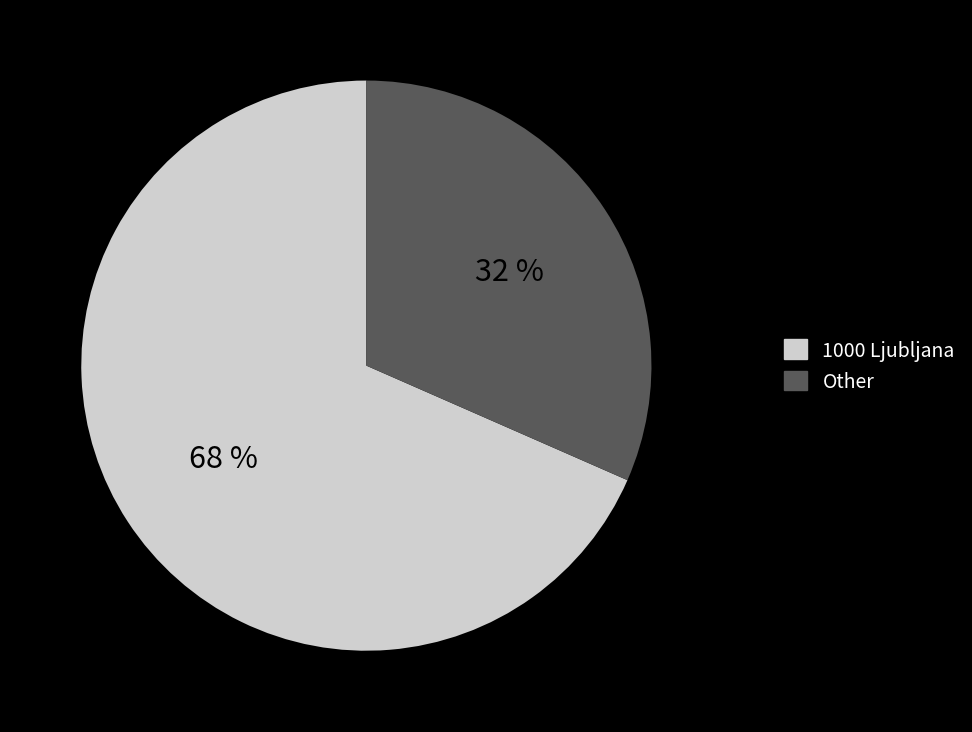

To the nearest percent, what is the combined percentage of 1000 Ljubljana and Other?

100%